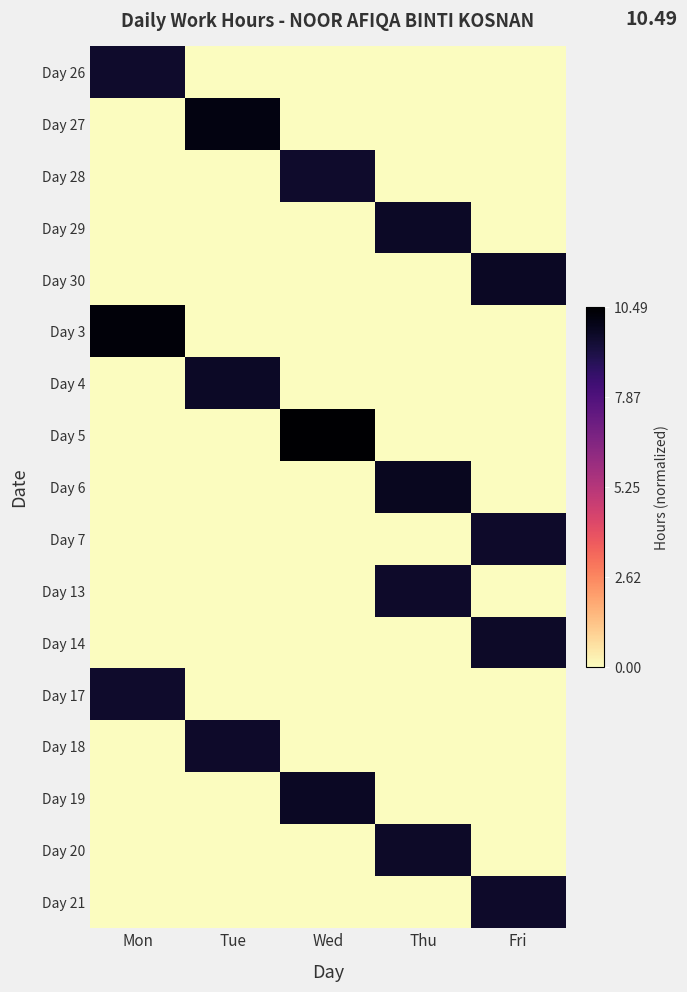

What is the total value across all series at Tue?

2.8